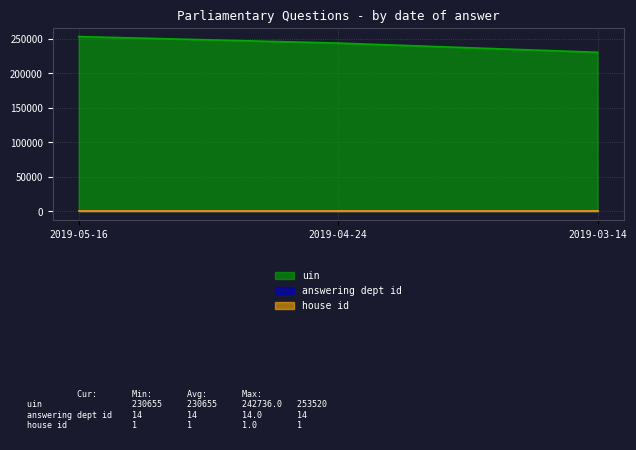

Reading left to right, list all the values displayed in this chart.

uin: 253520	244033	230655
answering dept id: 14	14	14
house id: 1	1	1